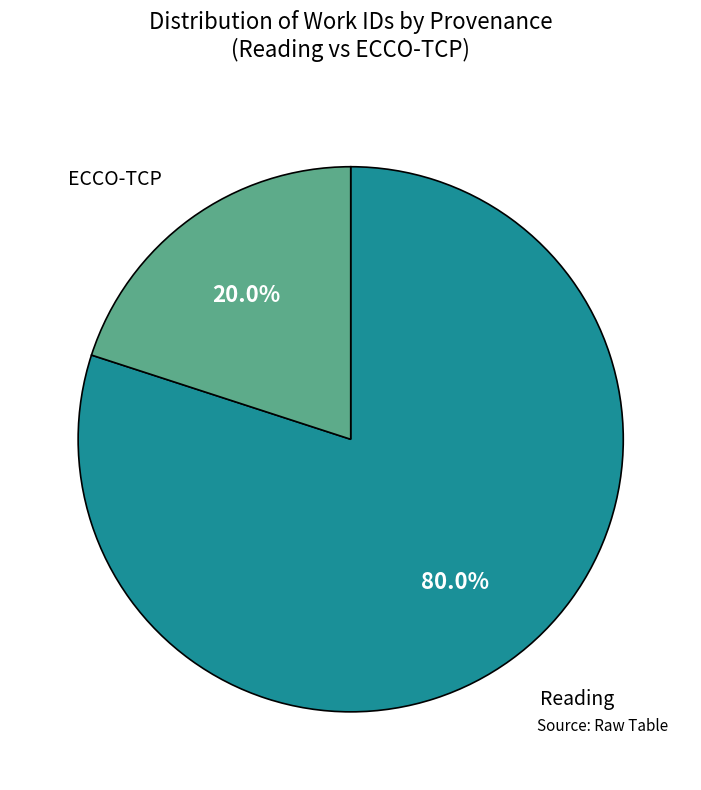

Which category has the biggest portion of the pie?

Reading